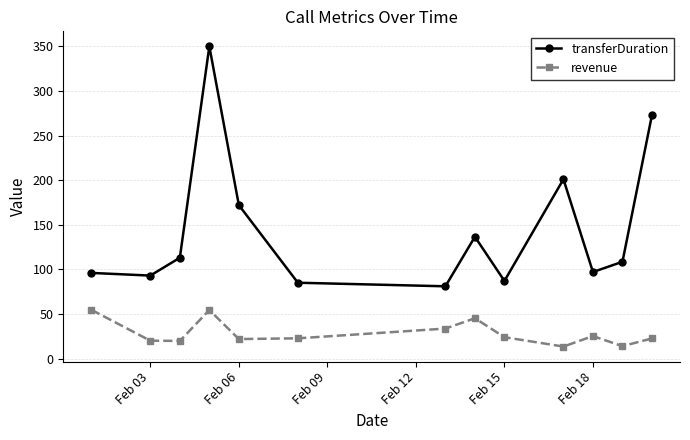

True or false: revenue and transferDuration cross at least once.

False